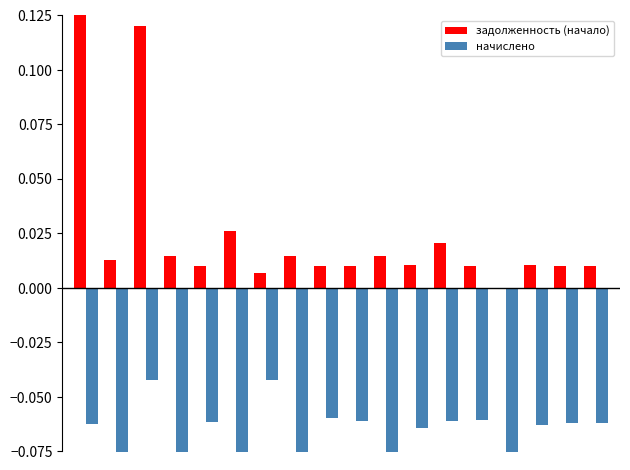

At how many categories does at least one series exceed 0?

17